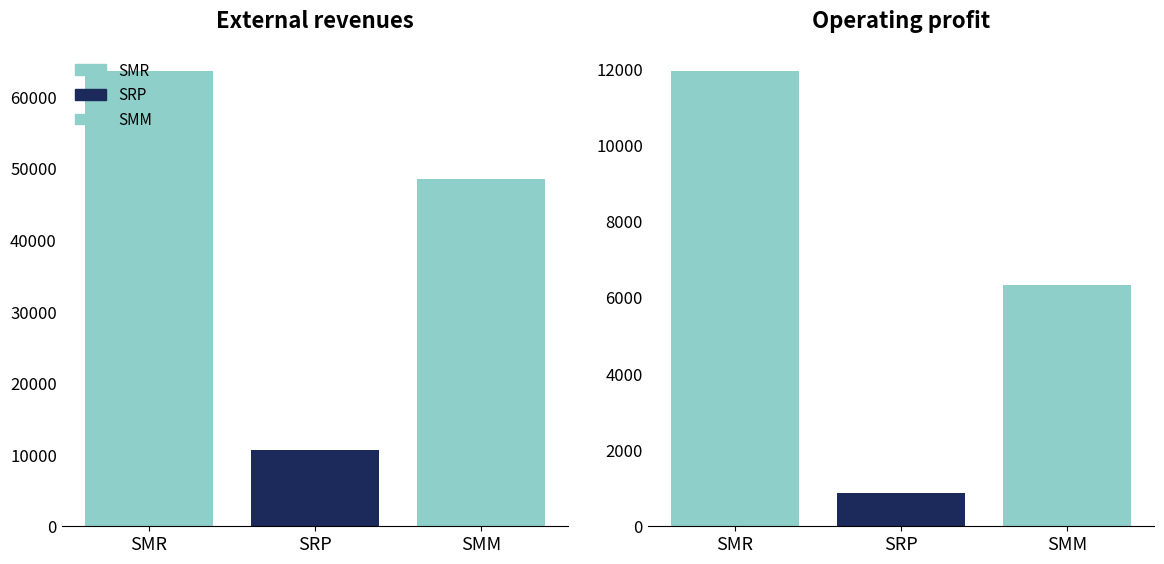

What is the sum of all External revenues values?

122878